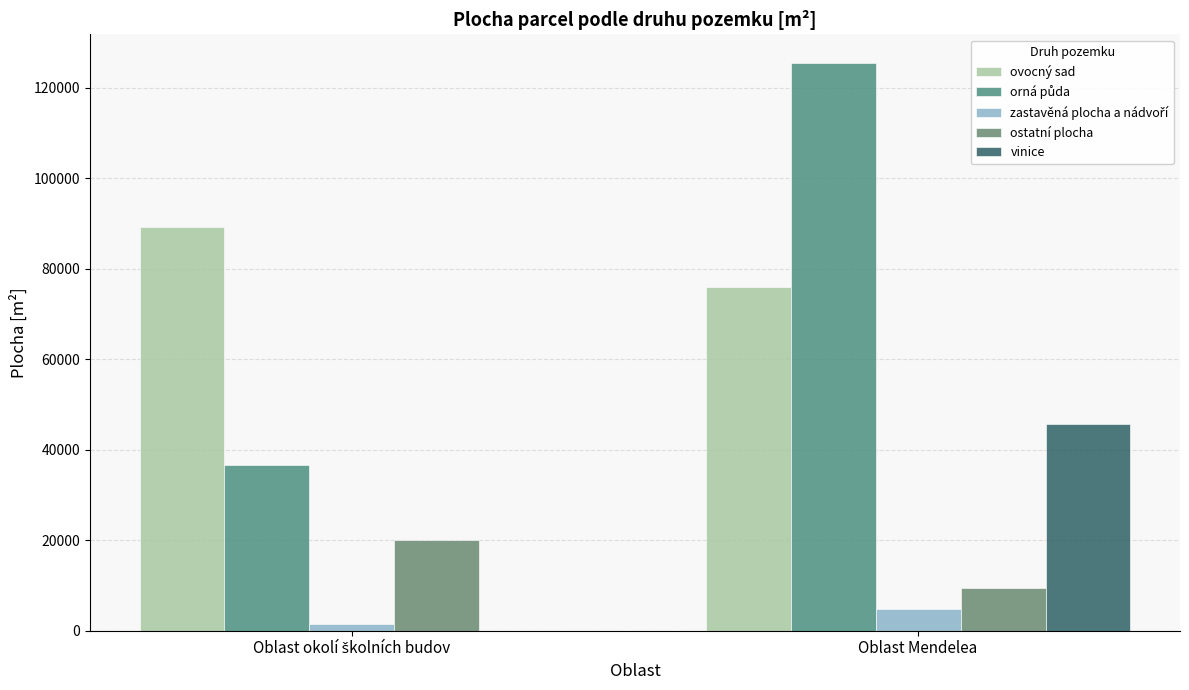

At how many categories does at least one series exceed 61539?

2